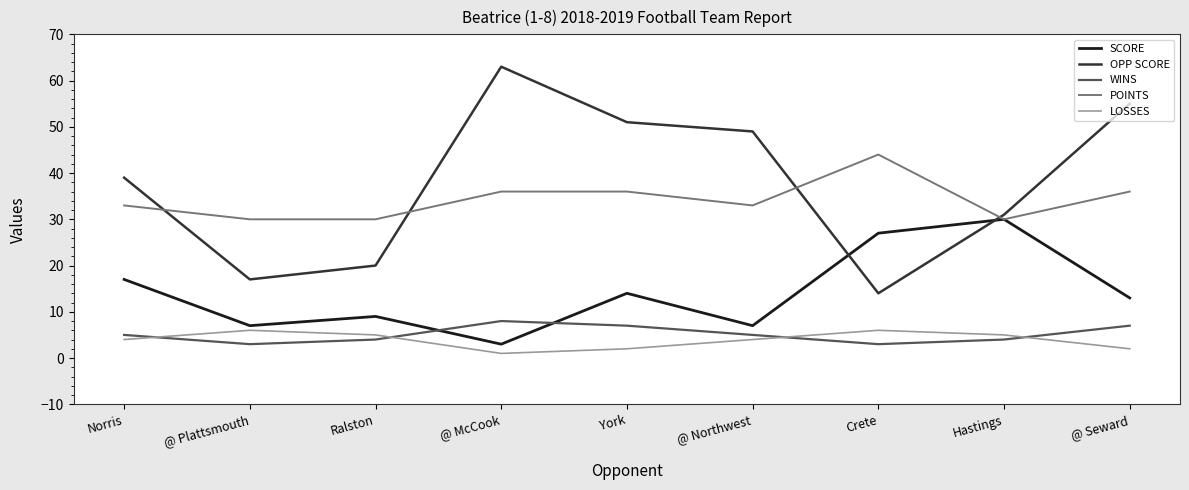

Reading right to left, extract all data points from this chart.

SCORE: @ Seward=13	Hastings=30	Crete=27	@ Northwest=7	York=14	@ McCook=3	Ralston=9	@ Plattsmouth=7	Norris=17
OPP SCORE: @ Seward=55	Hastings=31	Crete=14	@ Northwest=49	York=51	@ McCook=63	Ralston=20	@ Plattsmouth=17	Norris=39
WINS: @ Seward=7	Hastings=4	Crete=3	@ Northwest=5	York=7	@ McCook=8	Ralston=4	@ Plattsmouth=3	Norris=5
POINTS: @ Seward=36	Hastings=30	Crete=44	@ Northwest=33	York=36	@ McCook=36	Ralston=30	@ Plattsmouth=30	Norris=33
LOSSES: @ Seward=2	Hastings=5	Crete=6	@ Northwest=4	York=2	@ McCook=1	Ralston=5	@ Plattsmouth=6	Norris=4